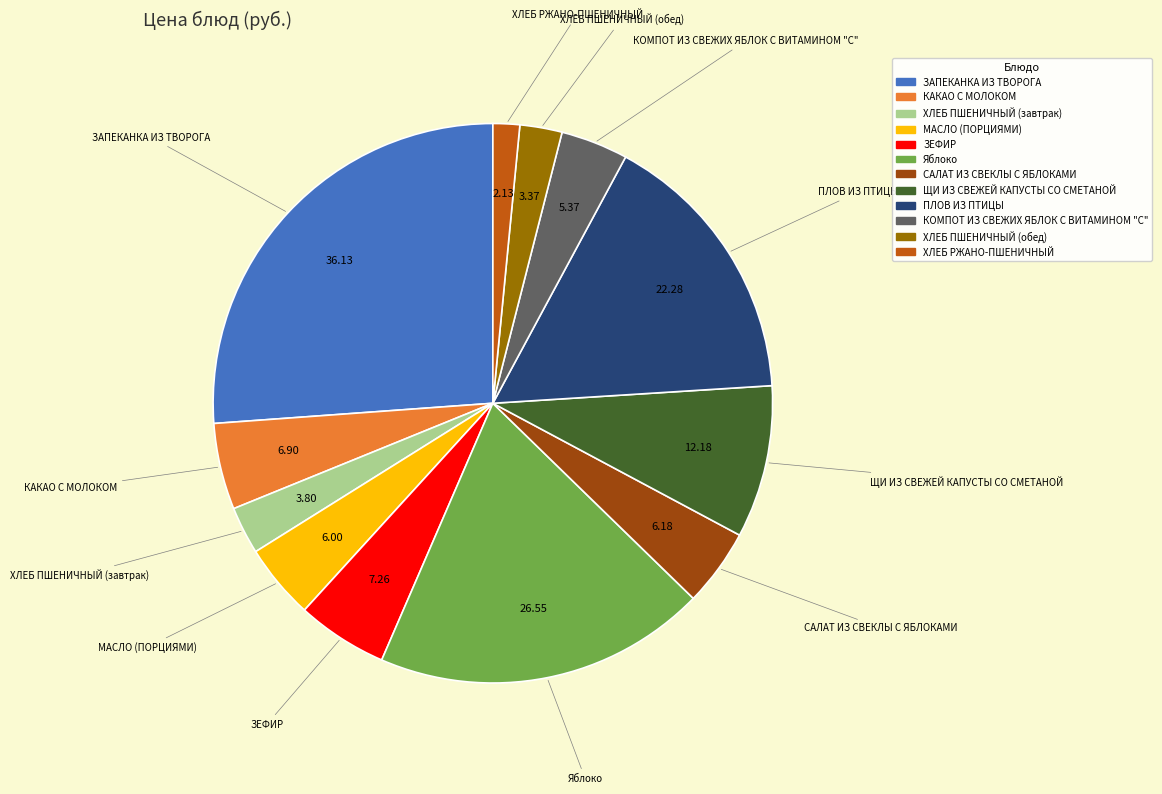

Combined, do ПЛОВ ИЗ ПТИЦЫ and КОМПОТ ИЗ СВЕЖИХ ЯБЛОК С ВИТАМИНОМ "С" account for over 50%?

No